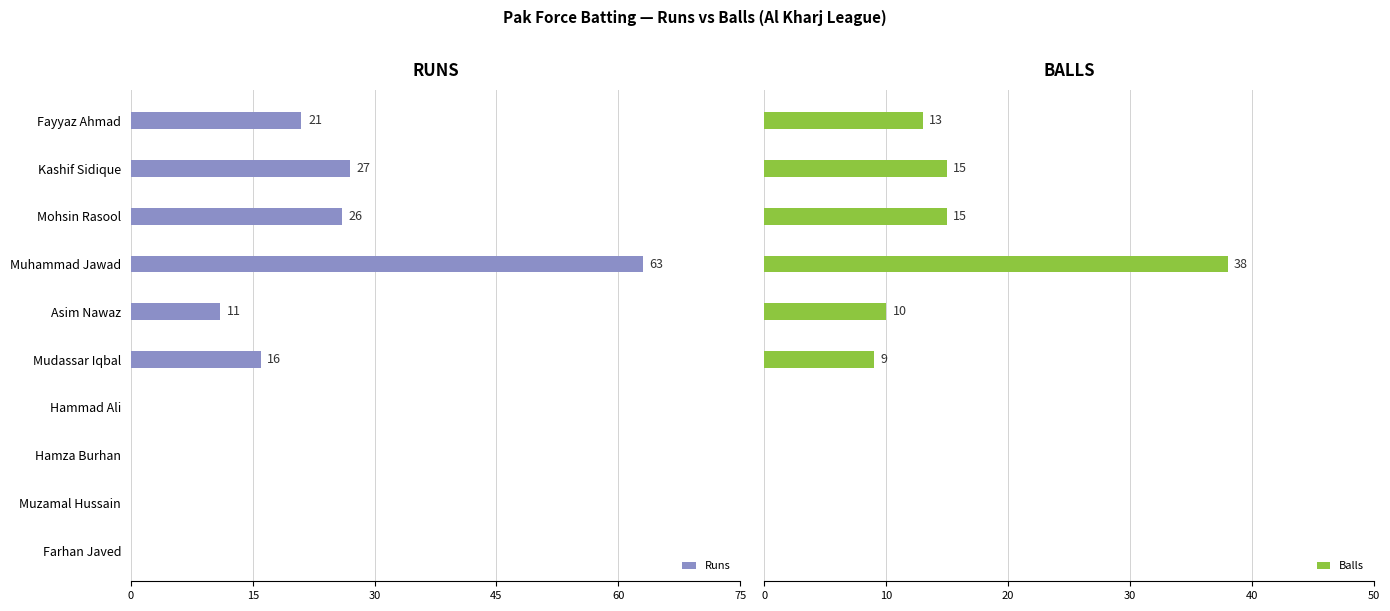

Does the chart contain stacked bars?

No